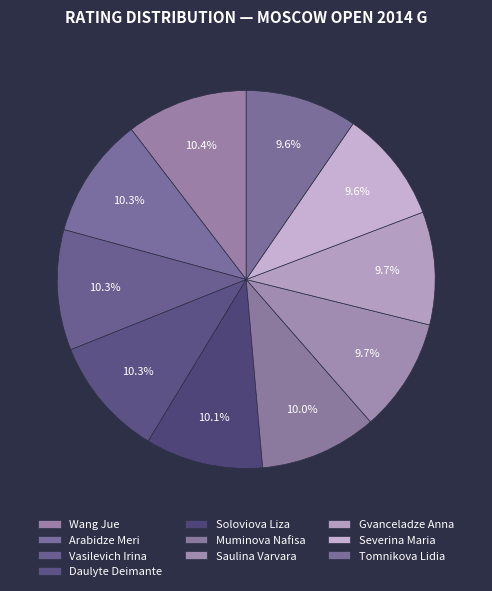

To the nearest percent, what portion does Arabidze Meri represent?

10%